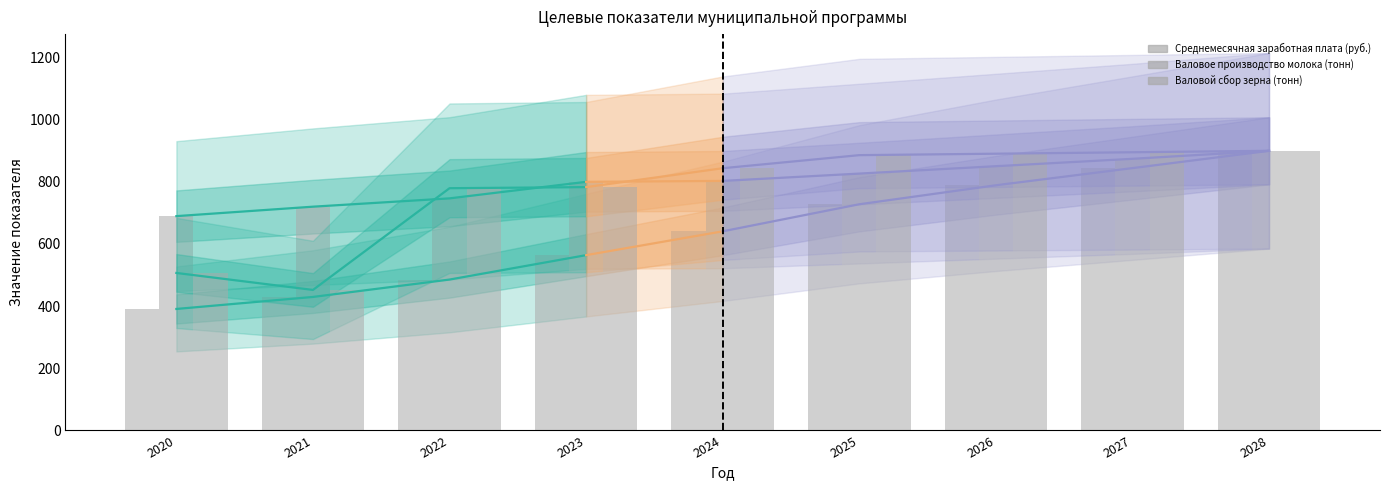

Between 2024 and 2025, which series saw the biggest shift?

Среднемесячная заработная плата (руб.)